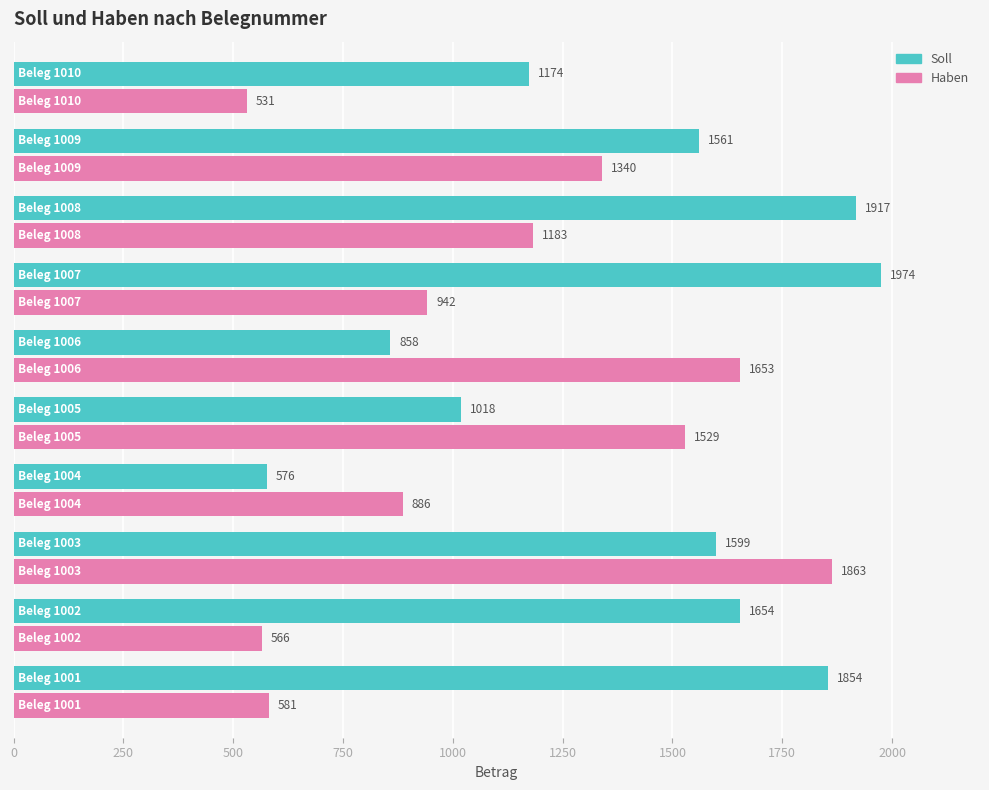

Which series has the widest spread of values?

Soll